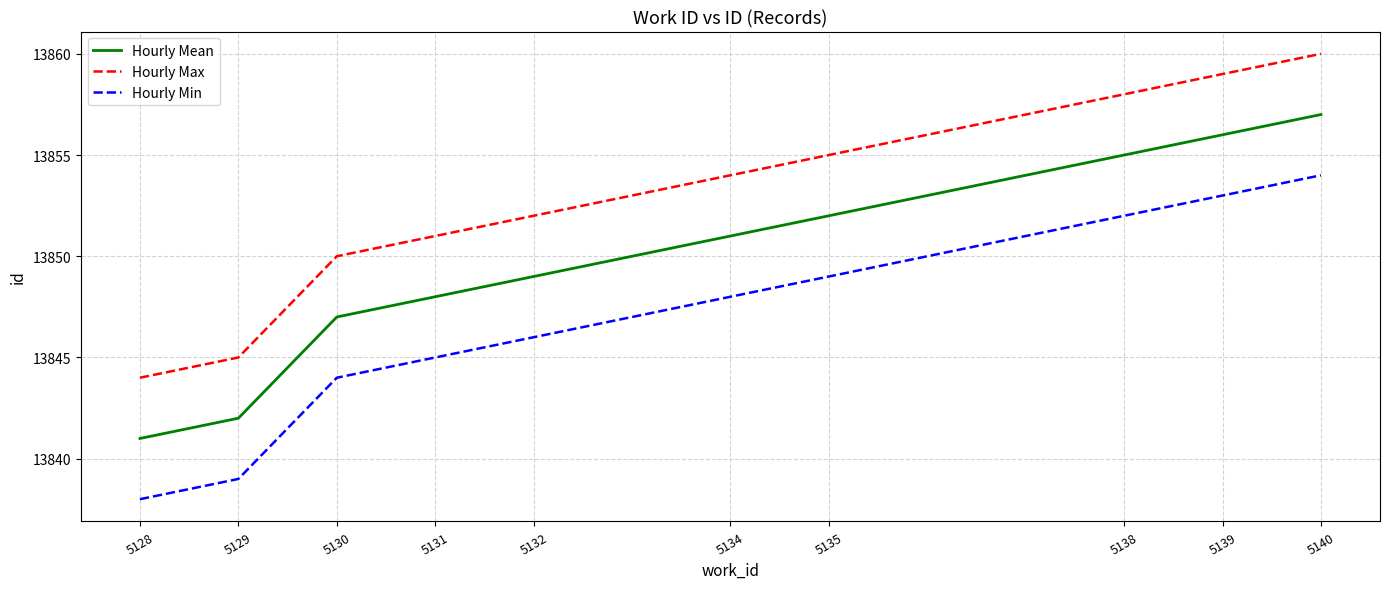

Which label corresponds to the smallest value in the chart?

5128